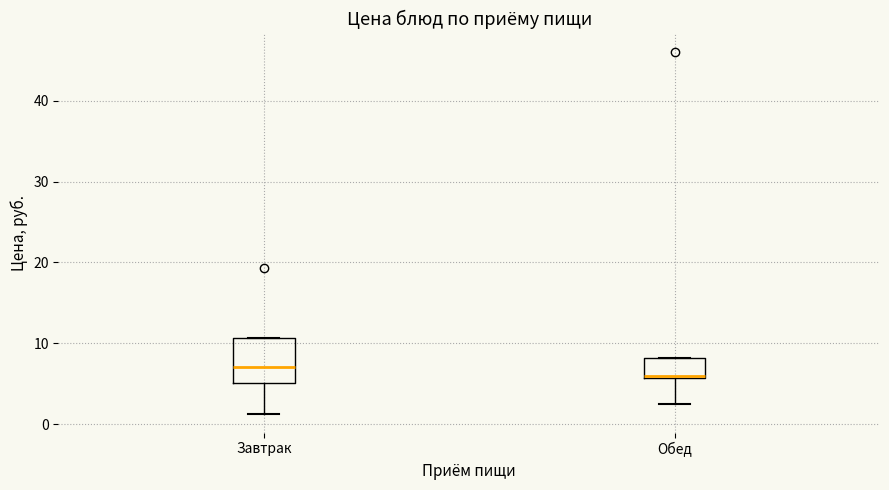

Comparing the boxes themselves (not the whiskers), which one is the tallest?

Завтрак